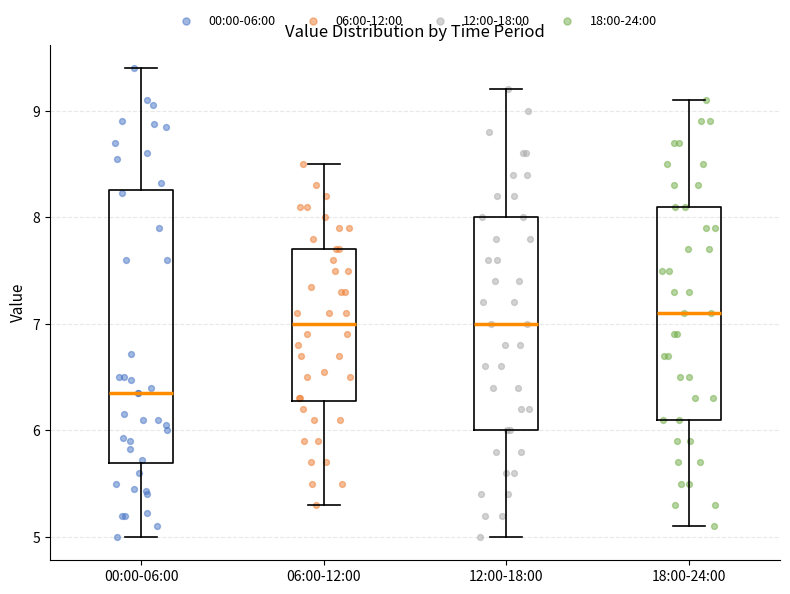

Reading left to right, transcribe this box plot: for each box, give where its median line is, the range the box spans, and where its two whiskers end, as read against the y-axis. The values are not printed on the chart, so give them approximately, as read against the axis.

00:00-06:00: median 6.4, box 5.7 to 8.3, whiskers 5.0 to 9.4
06:00-12:00: median 7.0, box 6.3 to 7.7, whiskers 5.3 to 8.5
12:00-18:00: median 7.0, box 6.0 to 8.0, whiskers 5.0 to 9.2
18:00-24:00: median 7.1, box 6.1 to 8.1, whiskers 5.1 to 9.1